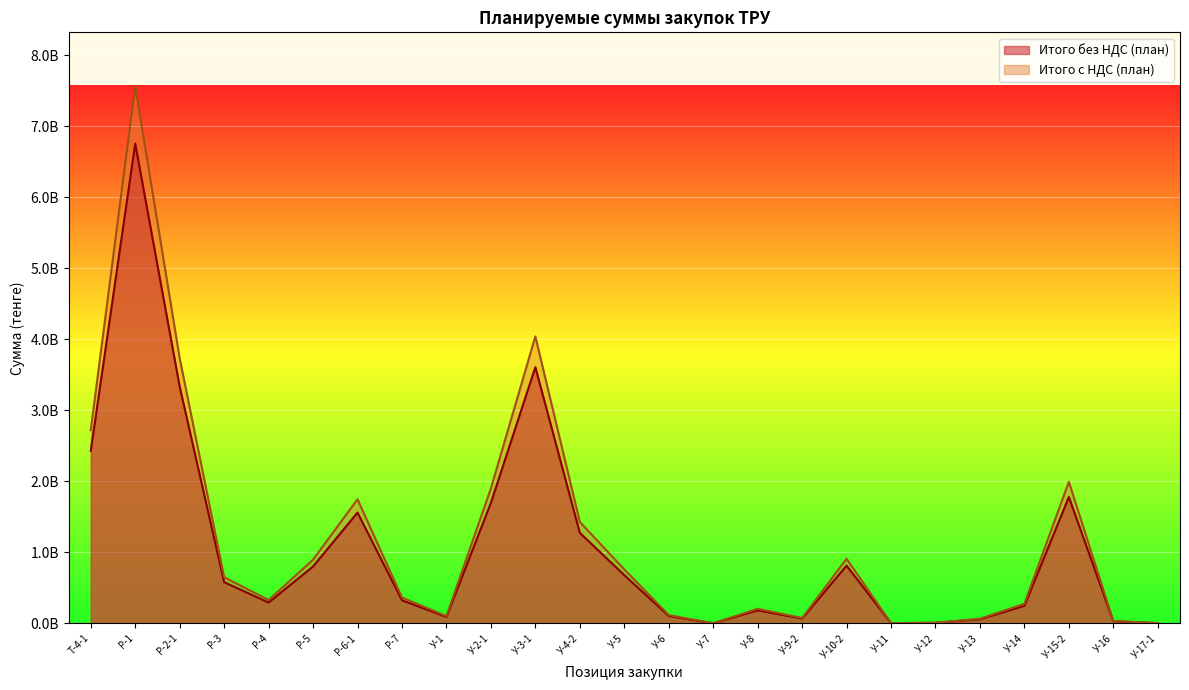

True or false: Итого с НДС (план) has more than 0 points higher than both neighbors.

True